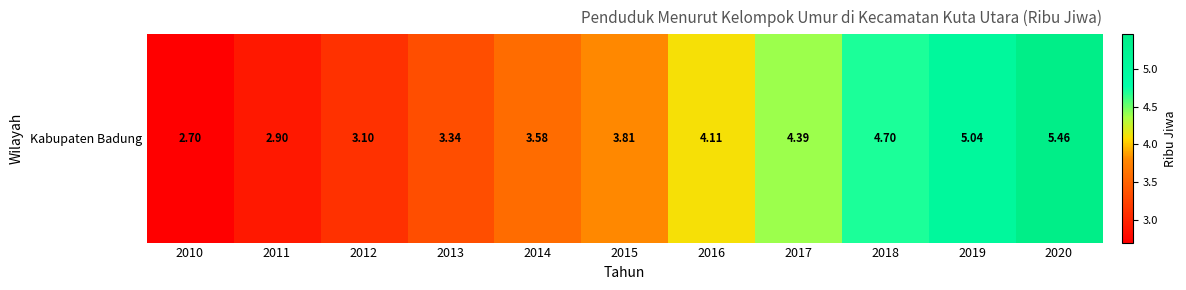

Is it true that the value at 2014 is 6.2?

False